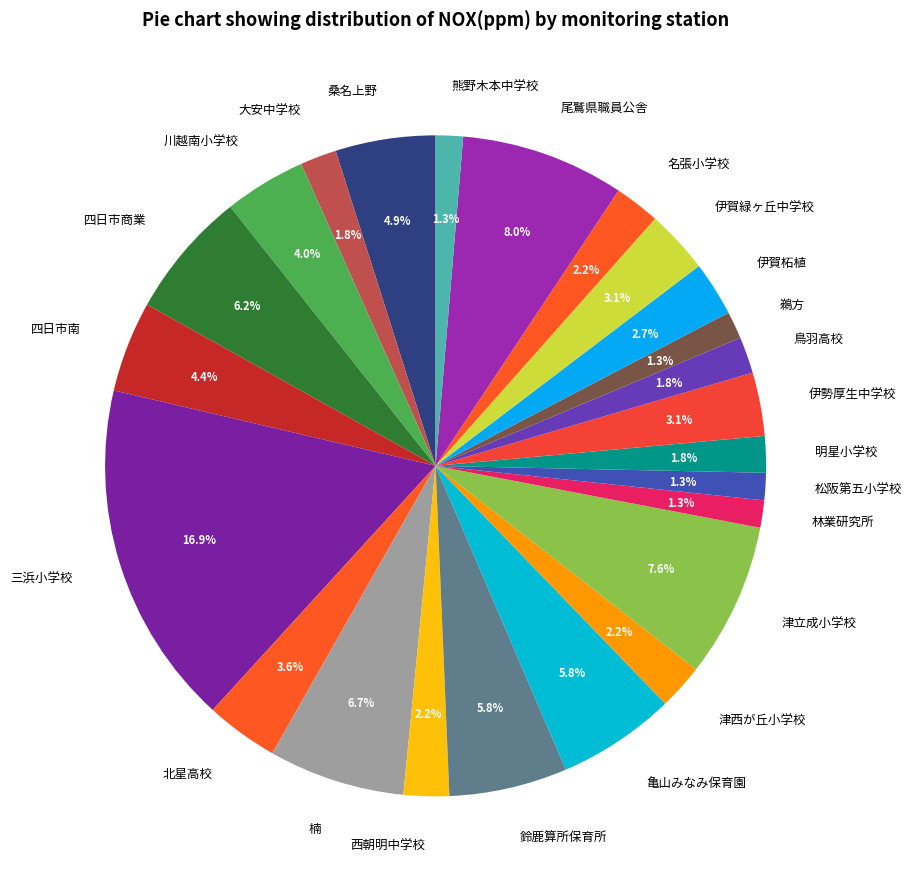

Is it true that 伊賀柘植 is 3% of the pie?

True